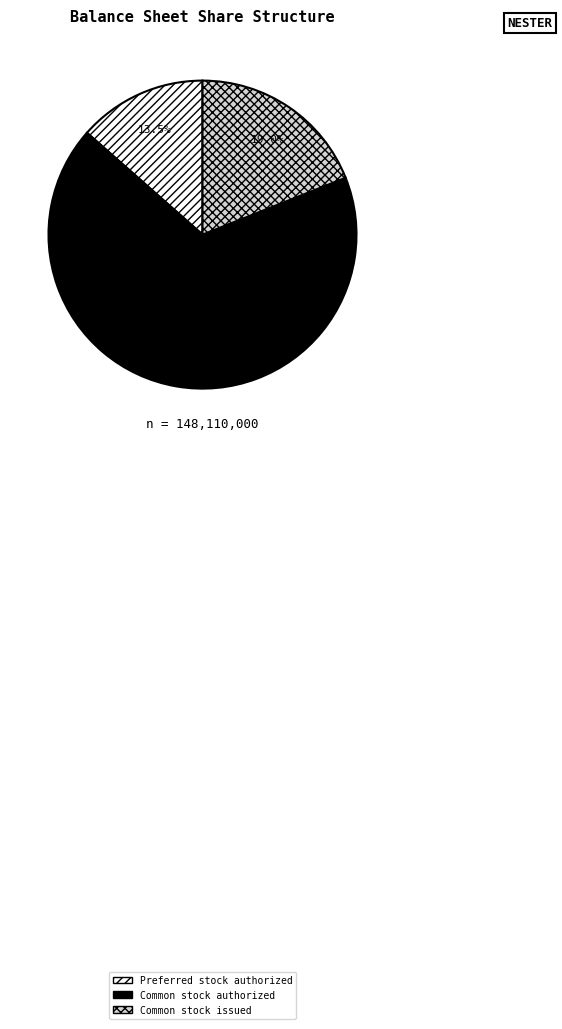

The Common stock issued slice represents 28% of the pie. True or false?

False